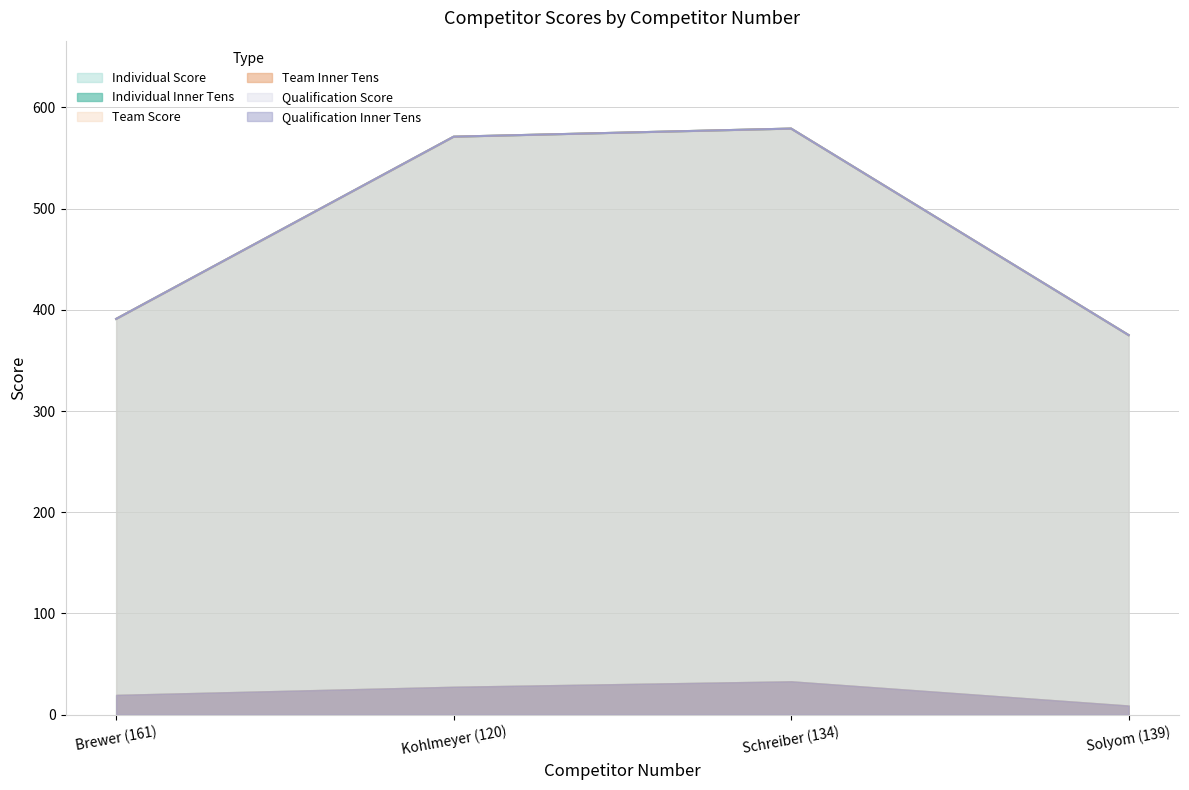

At which label does Qualification Score first exceed 571?

Schreiber (134)